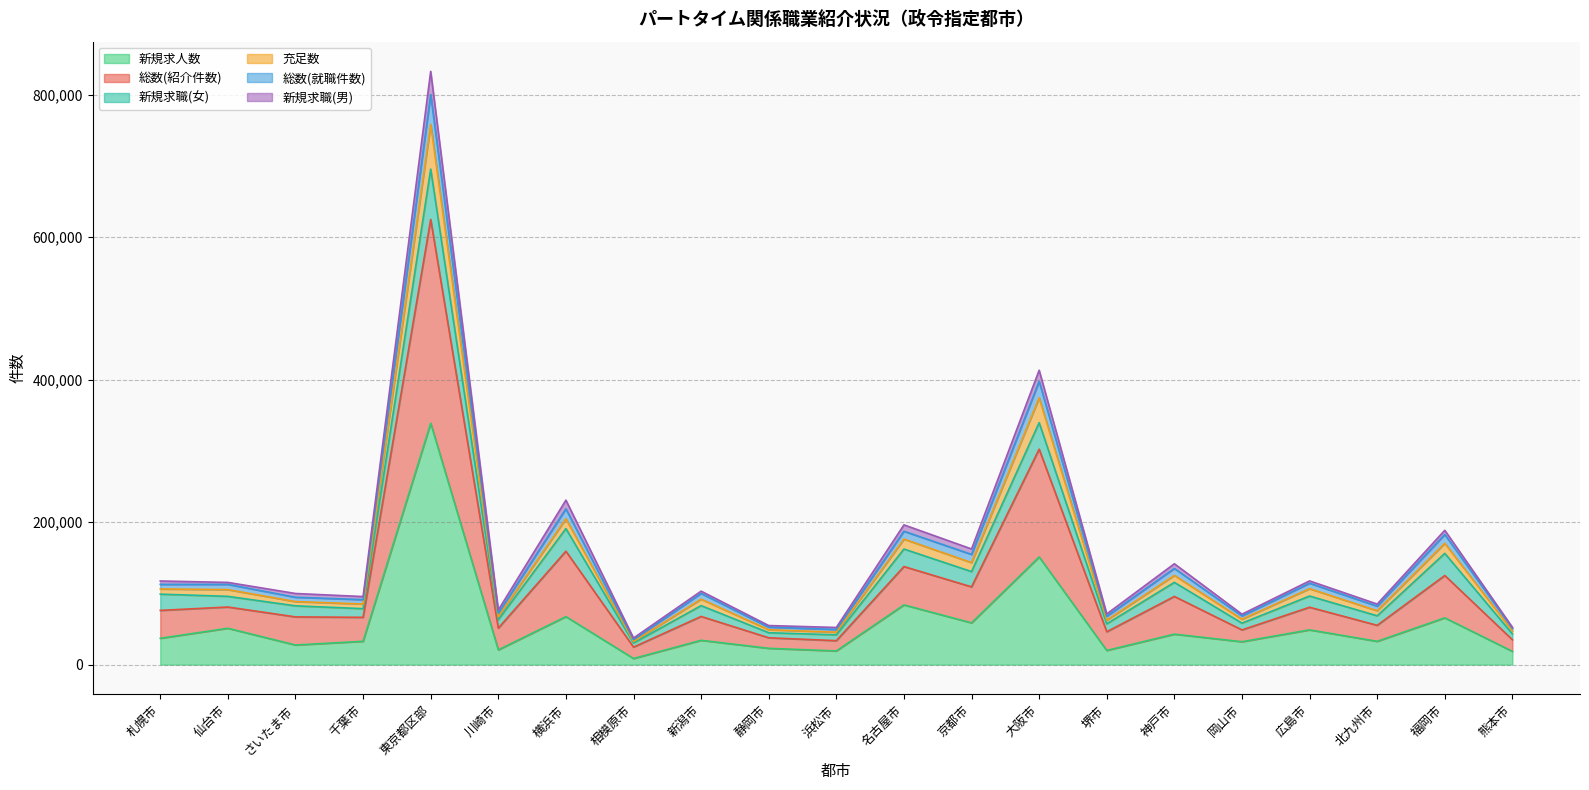

What is the difference between the 新規求人数 values at 福岡市 and 神戸市?

22889